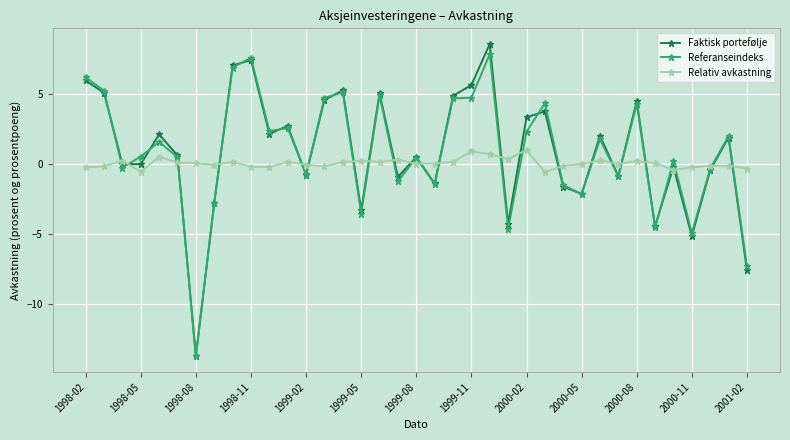

What is the minimum value shown in the chart?

-13.7